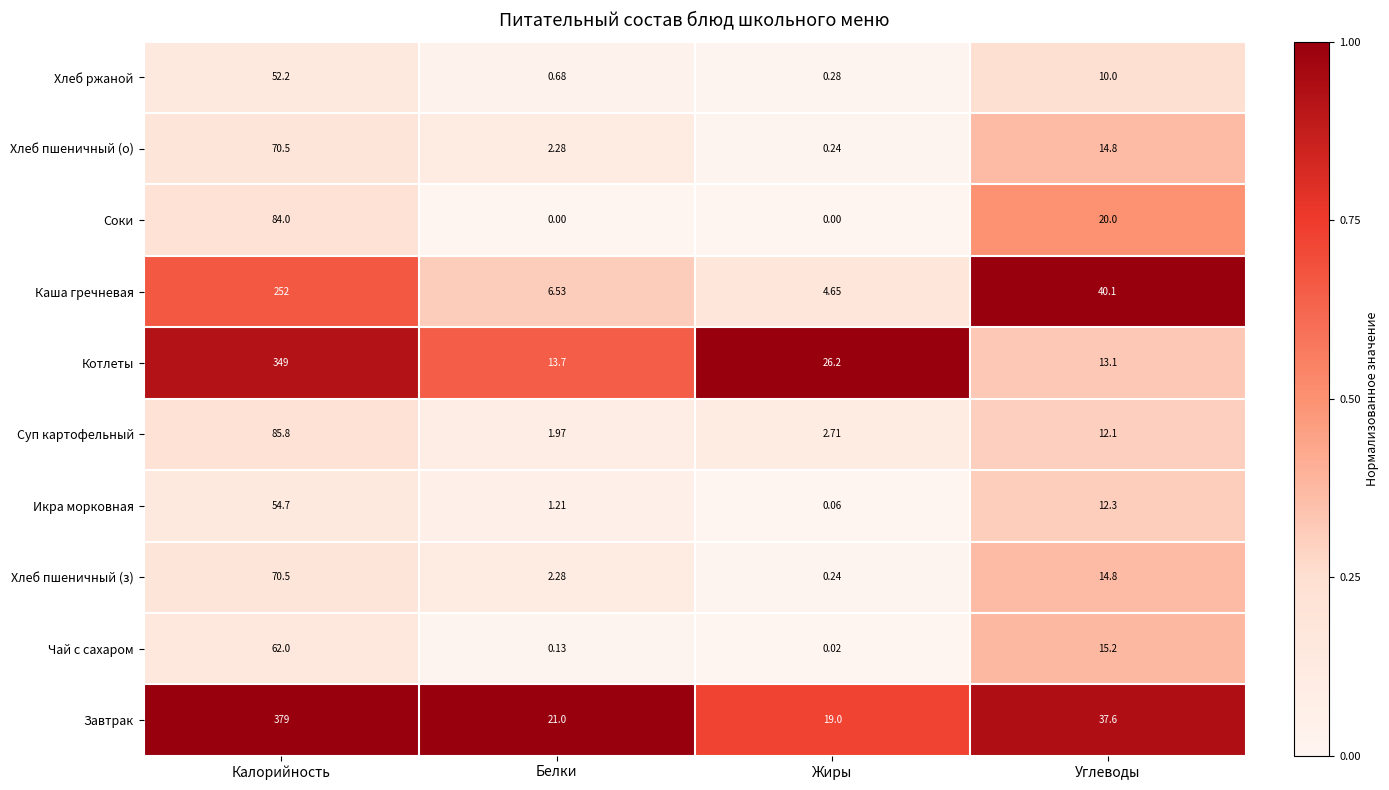

At which label is Икра морковная closest to 27?

Углеводы